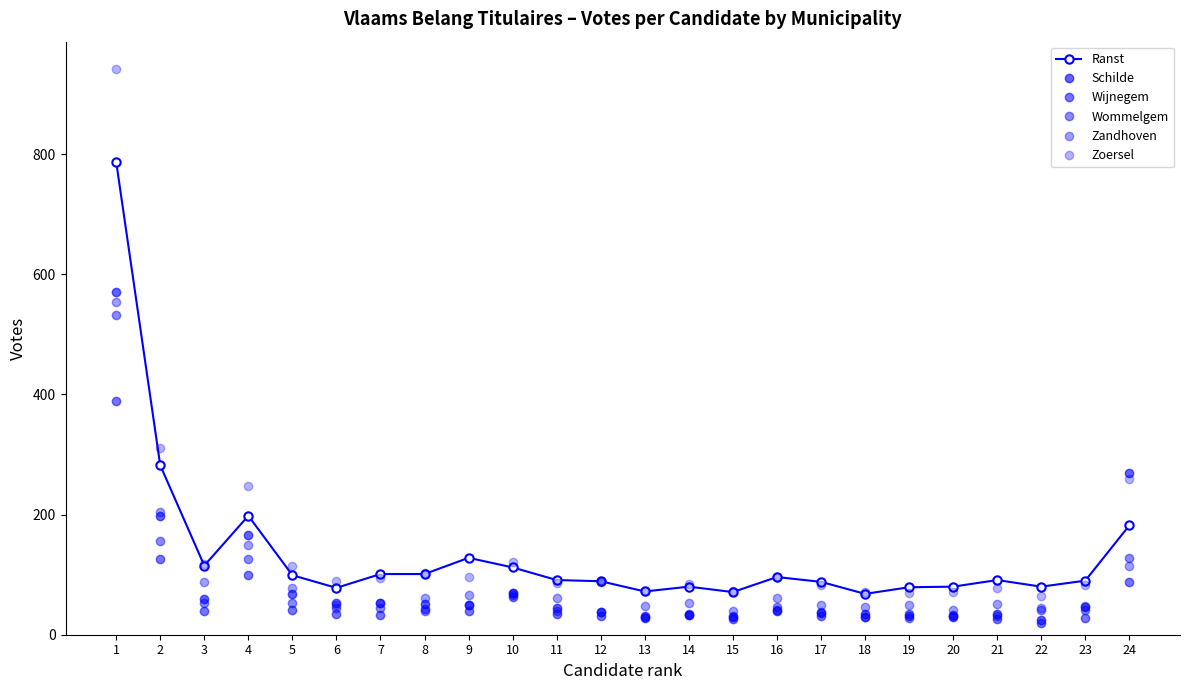

How many lines are shown in the chart?

6